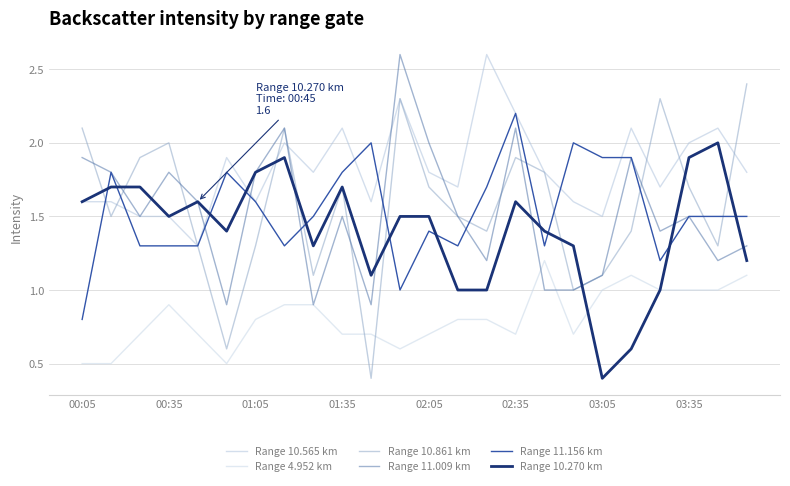

At which category is the sum across all series the highest?

02:35